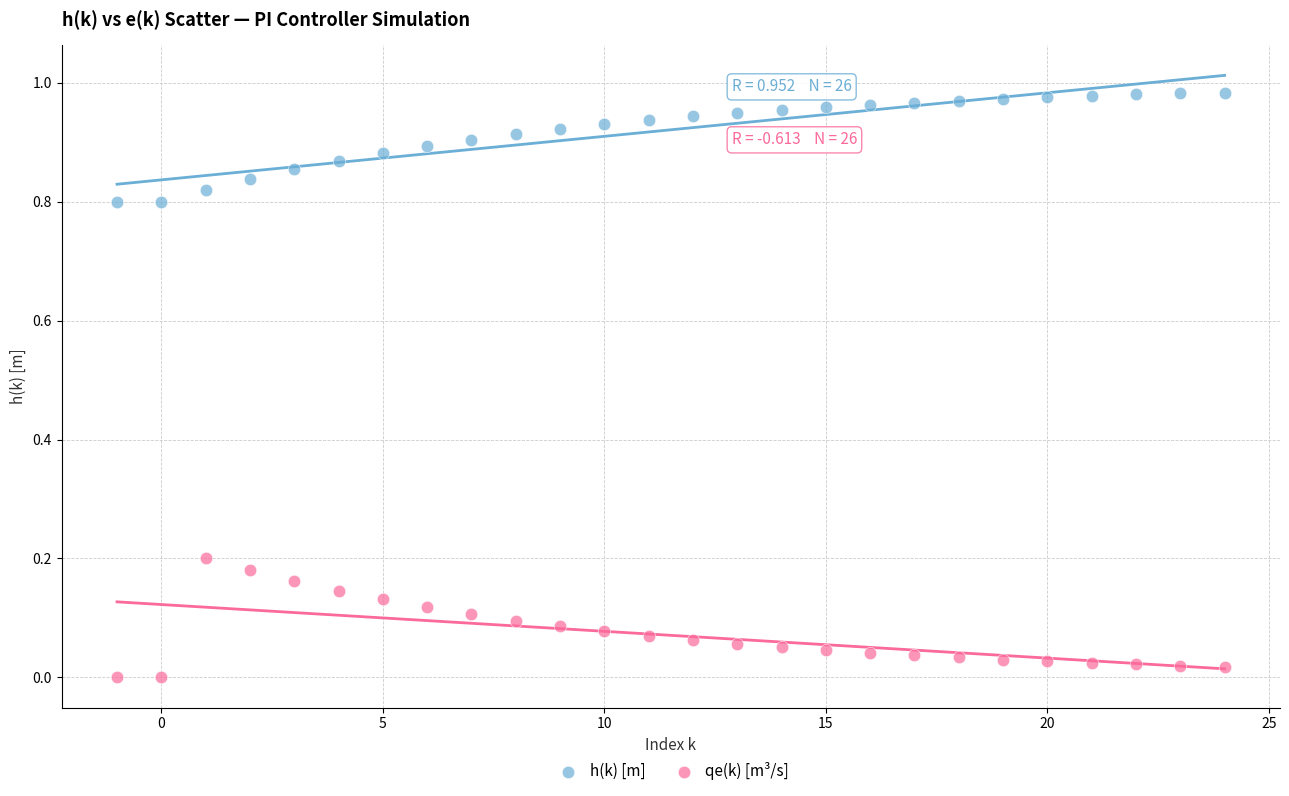

Which series has the largest Y range (max minus min)?

qe(k) [m³/s]